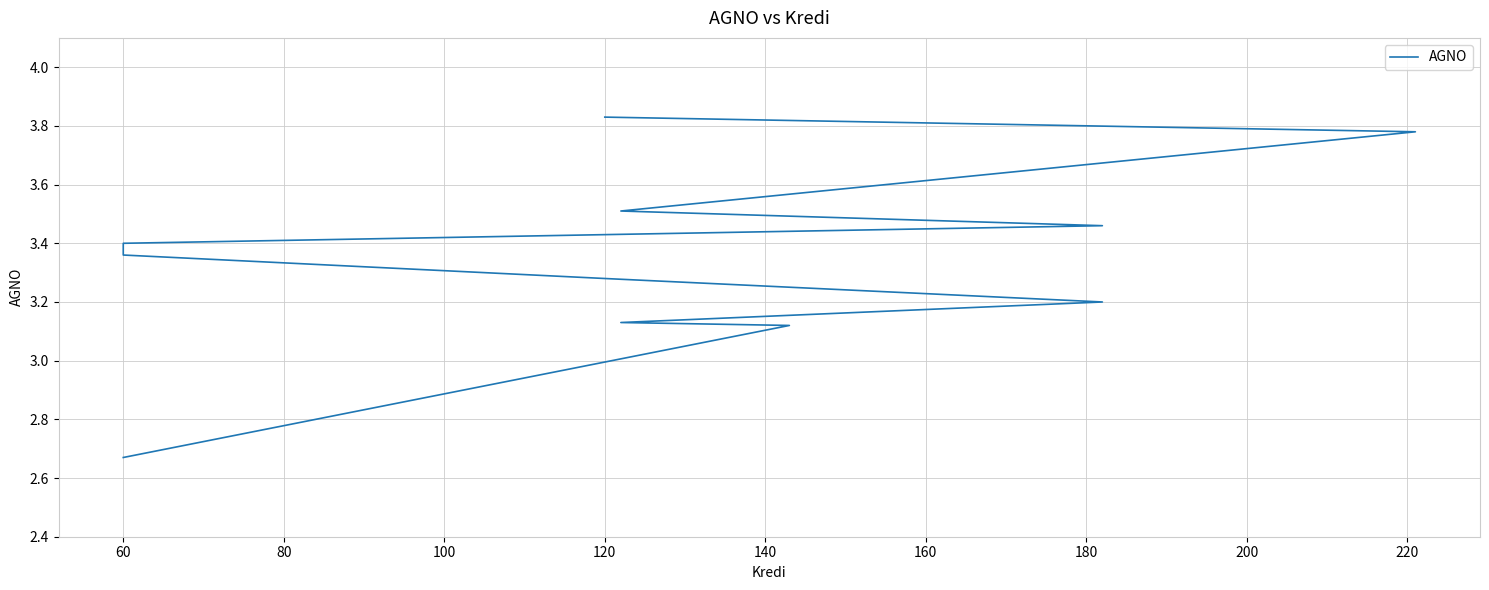

How many lines are shown in the chart?

1